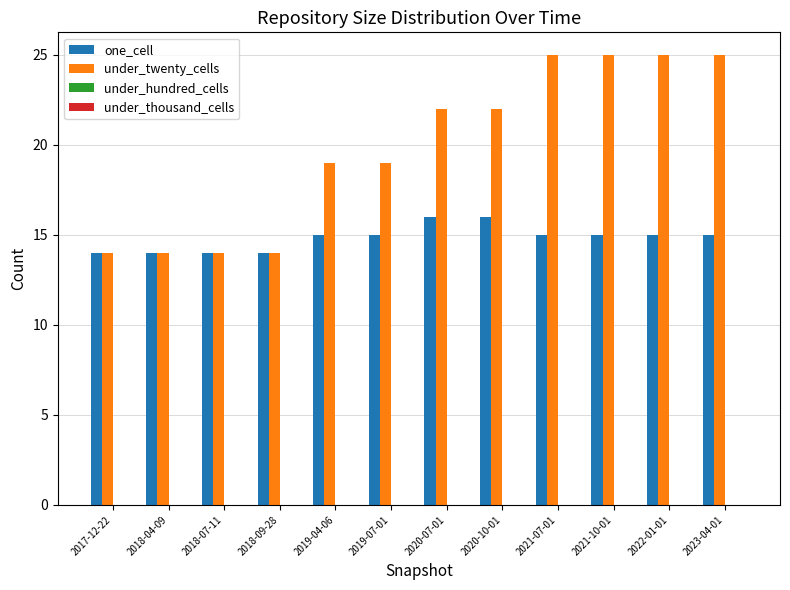

Is the value of under_twenty_cells at 2022-01-01 greater than the value of one_cell at 2021-10-01?

Yes